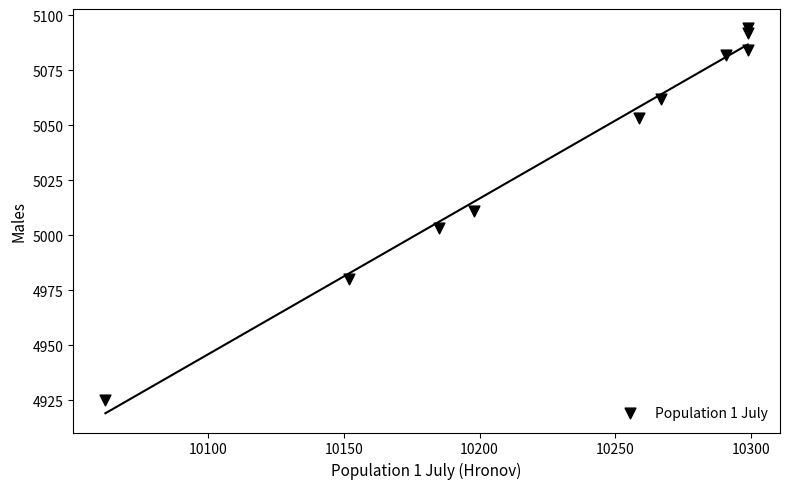

What Y value in the scatter plot is closest to 5009?

5011